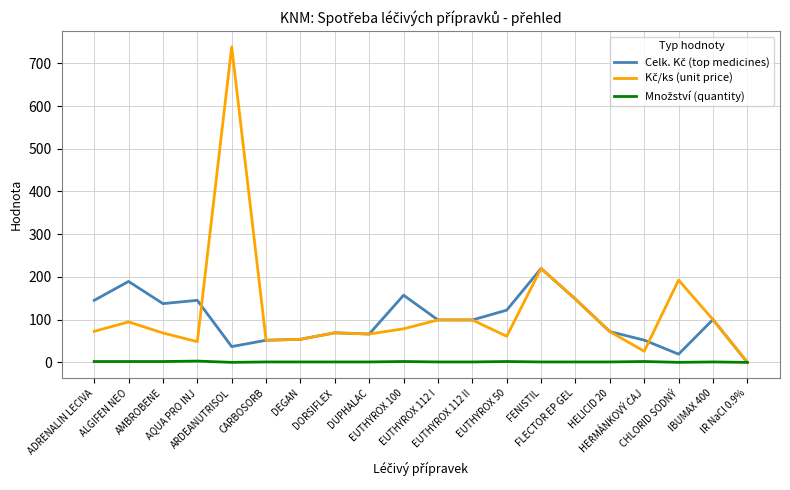

True or false: Celk. Kč (top medicines) and Množství (quantity) cross at least once.

False